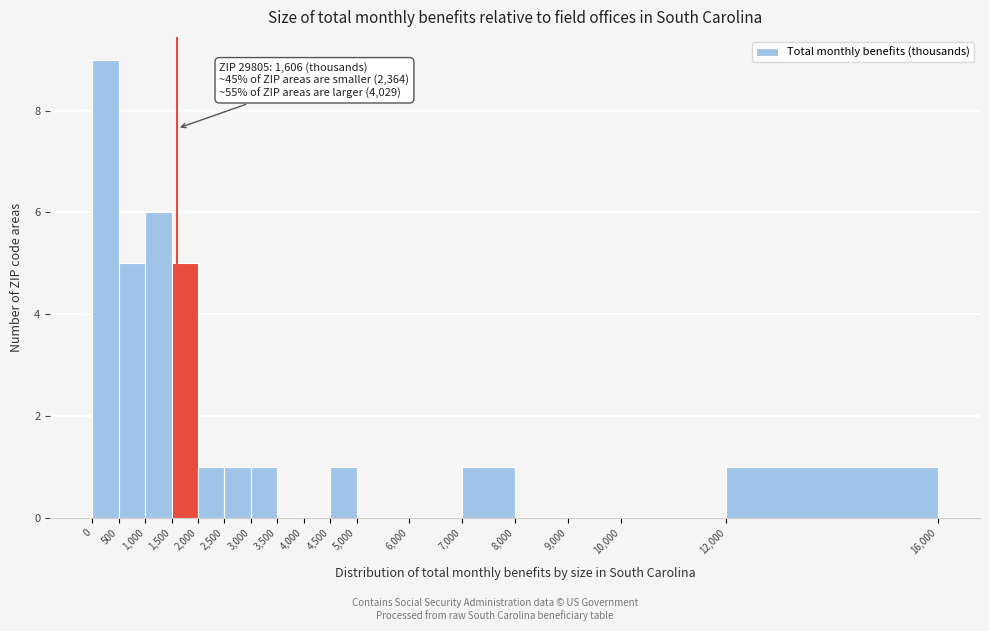

Over which range of the x-axis is the bar tallest?

0 to 500